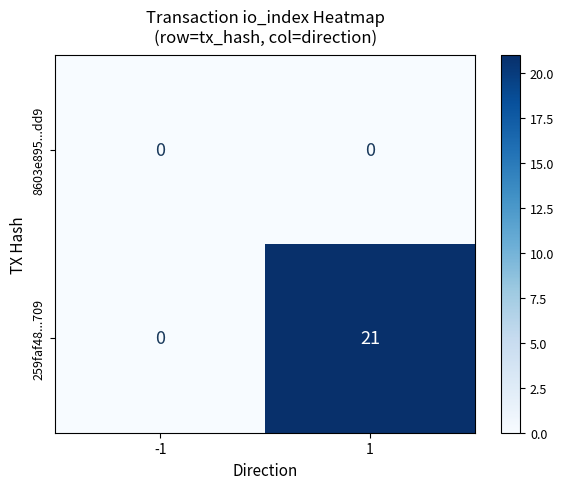

The 259faf48...709 series shows 14 at -1. True or false?

False